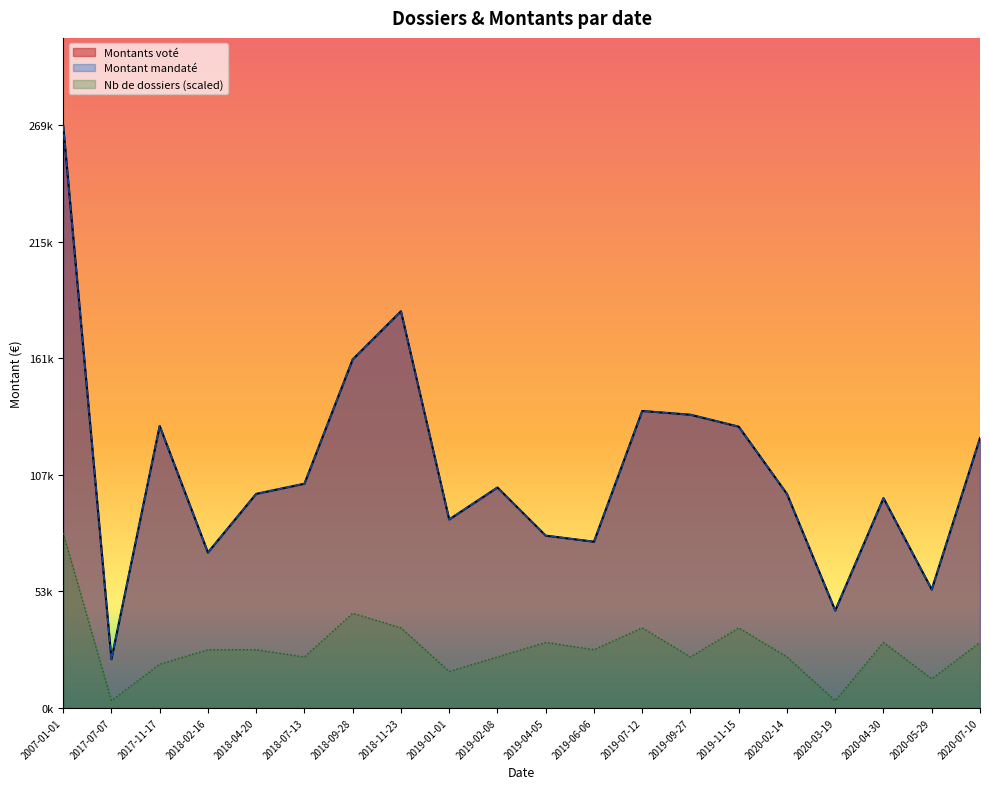

Count the number of data series in this chart.

3